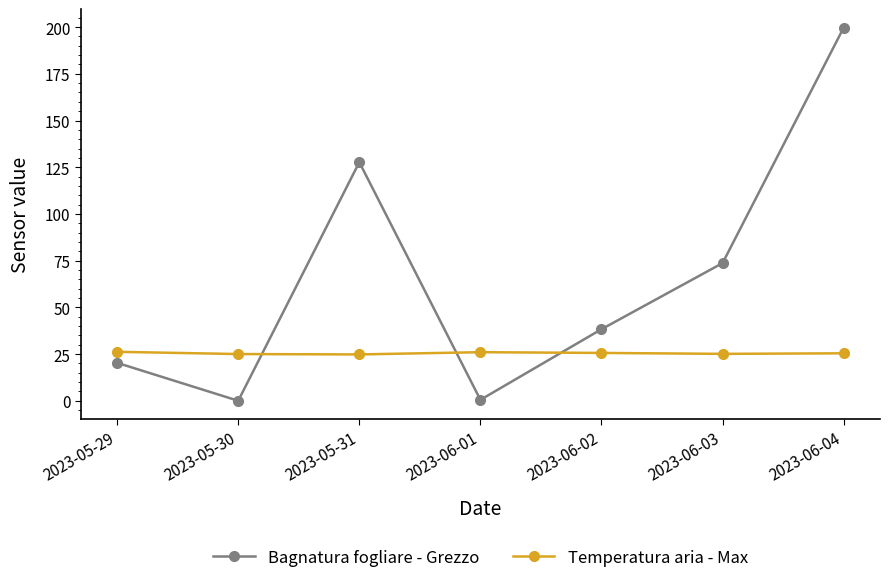

What is the sum of the Temperatura aria - Max values at 2023-06-03 and 2023-05-30?

50.1